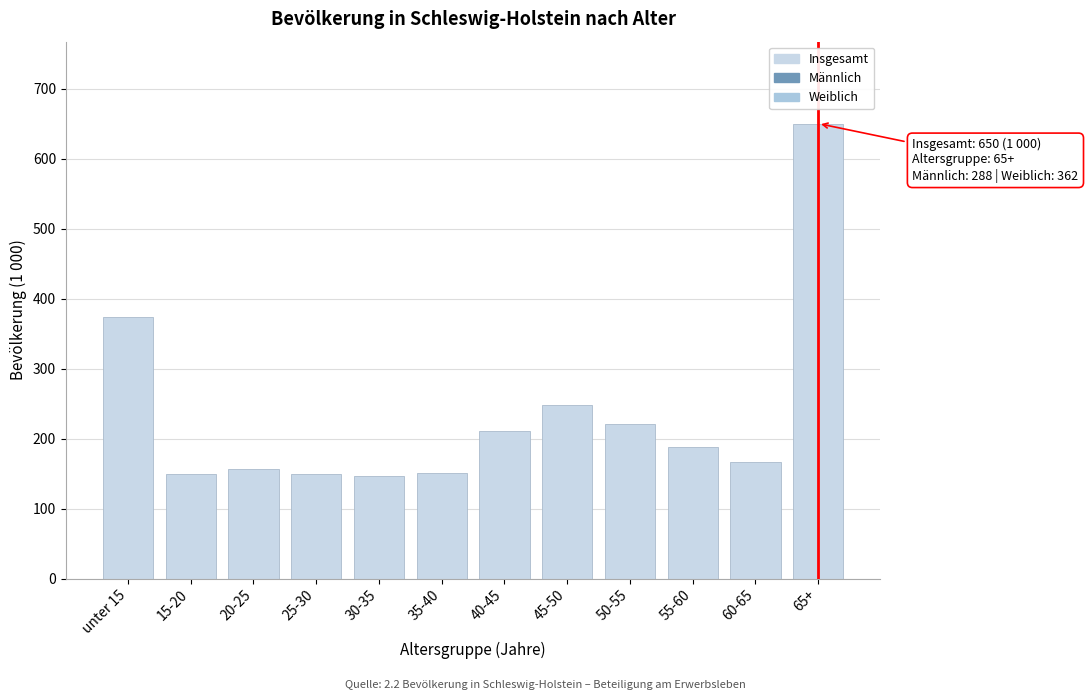

What is the change in value from 15-20 to 65+?

+501